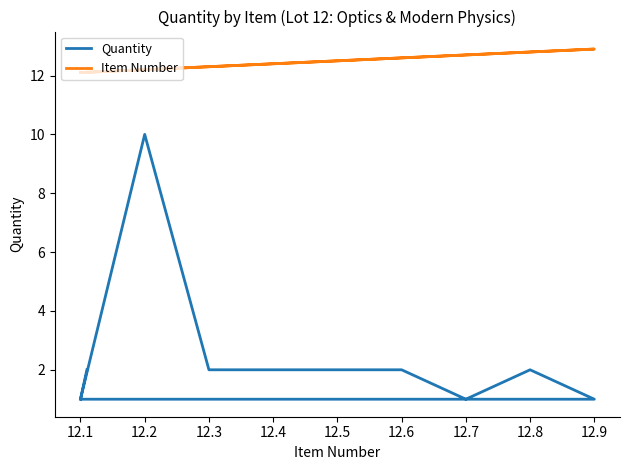

In Item Number, how many points are higher than both neighbors (excluding endpoints)?

1